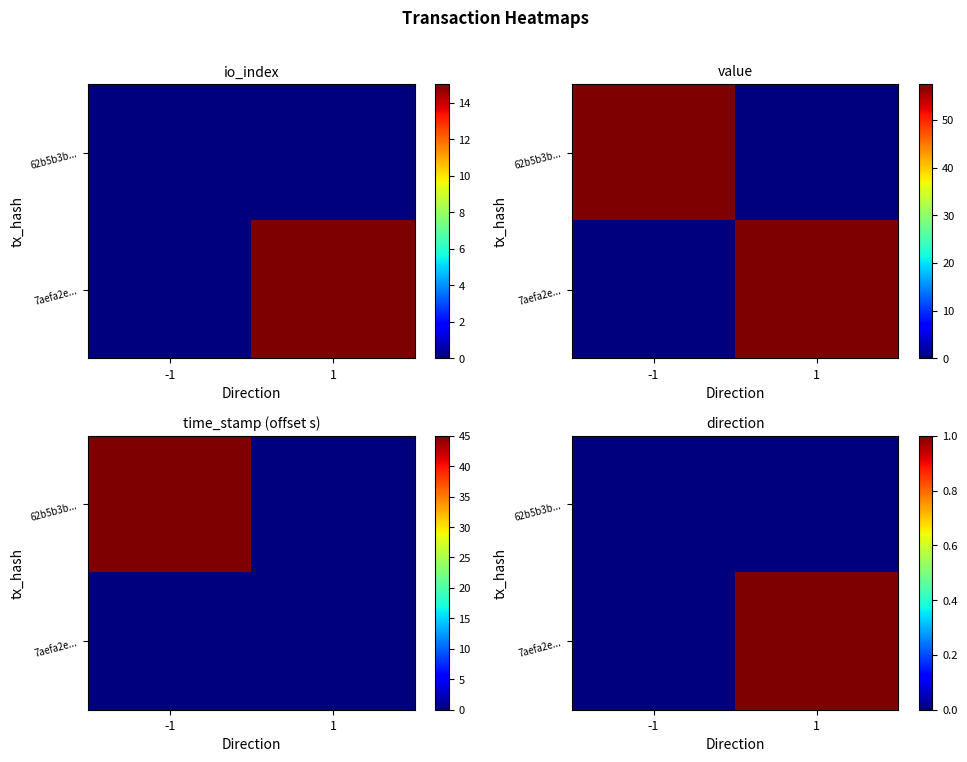

The 7aefa2e... series shows 1 at 1. True or false?

True